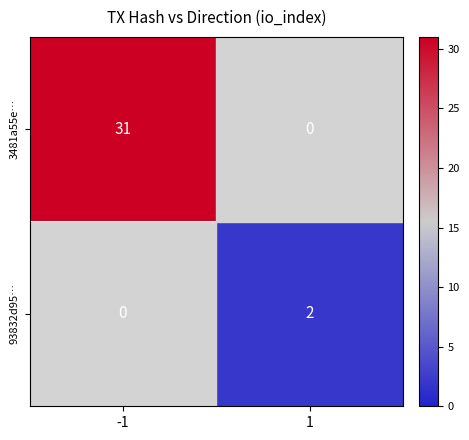

What is the maximum value shown in the chart?

31